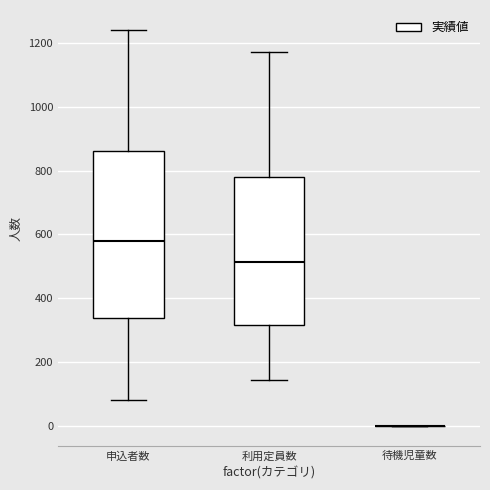

Reading left to right, transcribe this box plot: for each box, give where its median line is, the range the box spans, and where its two whiskers end, as read against the y-axis. The values are not printed on the chart, so give them approximately, as read against the axis.

申込者数: median 580, box 340 to 860, whiskers 80 to 1240
利用定員数: median 520, box 320 to 780, whiskers 140 to 1180
待機児童数: box collapsed to a line at 0, whiskers 0 to 0